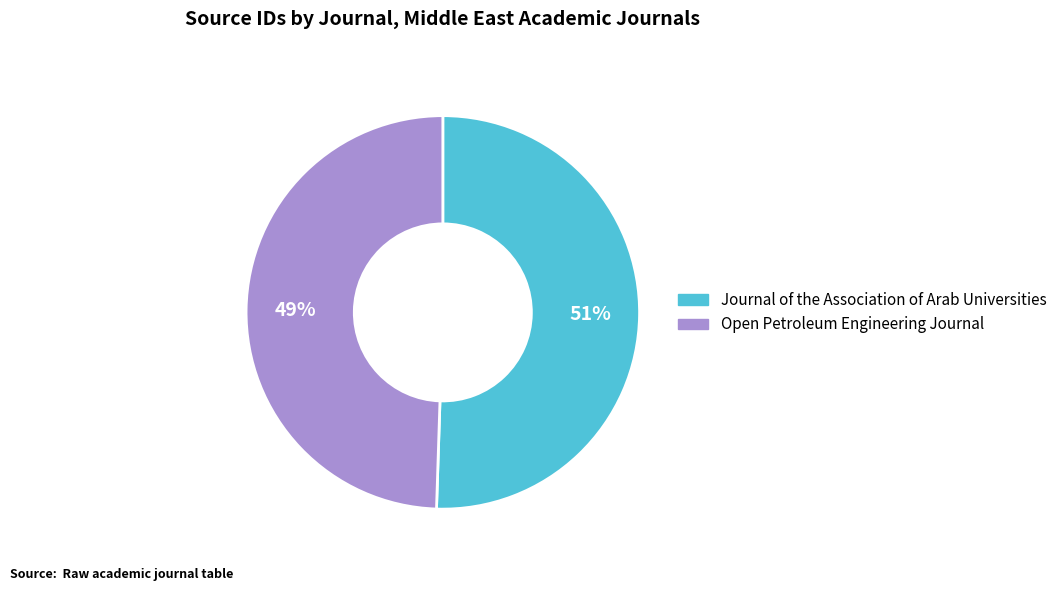

Which slice represents more than half of the pie?

Journal of the Association of Arab Universities